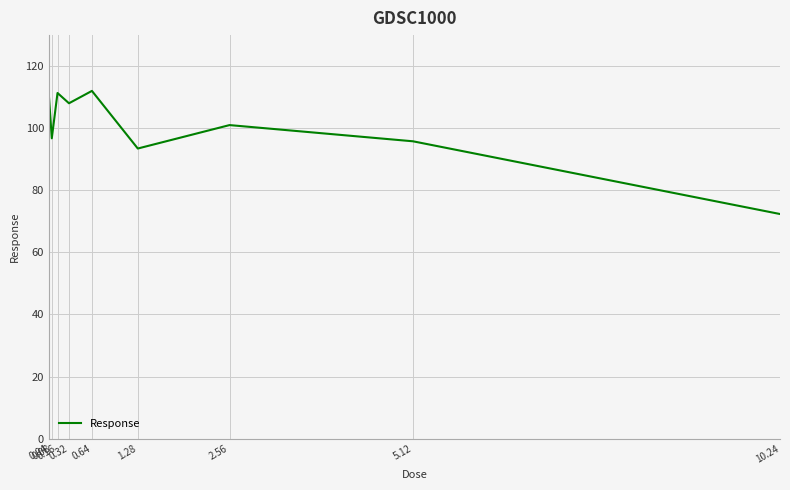

The value at 0.64 is 164.3. True or false?

False